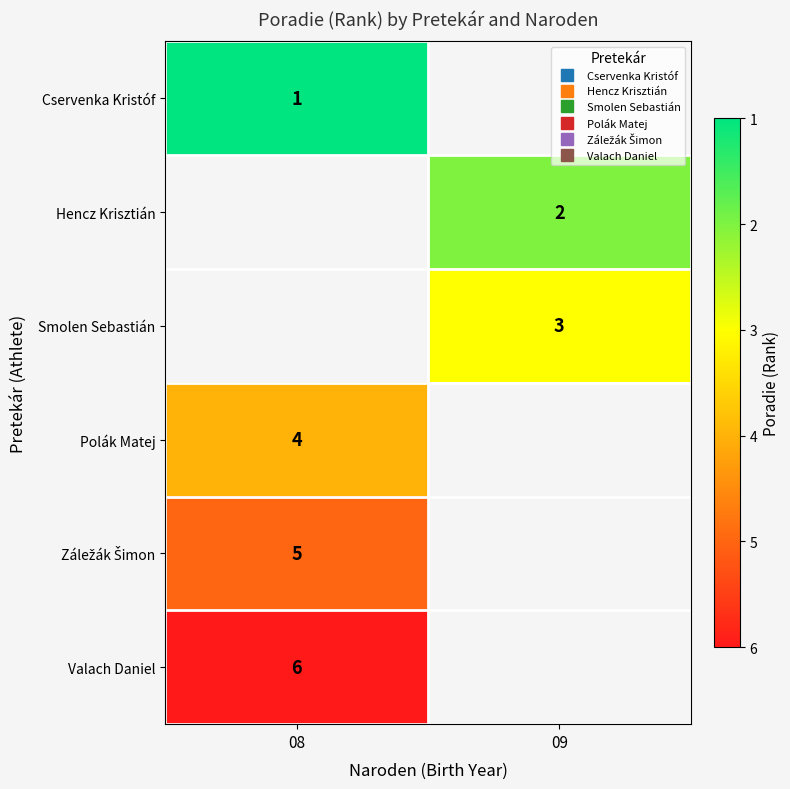

How many data points does each series have?

2